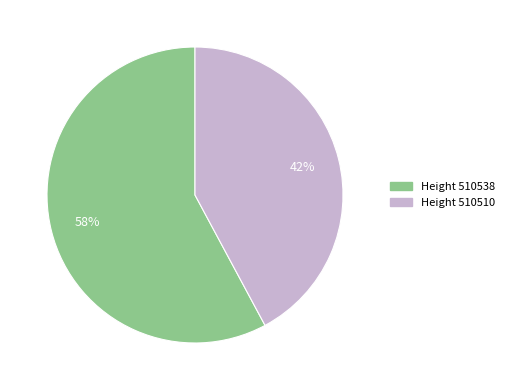

To the nearest percent, what is the average slice percentage?

50%